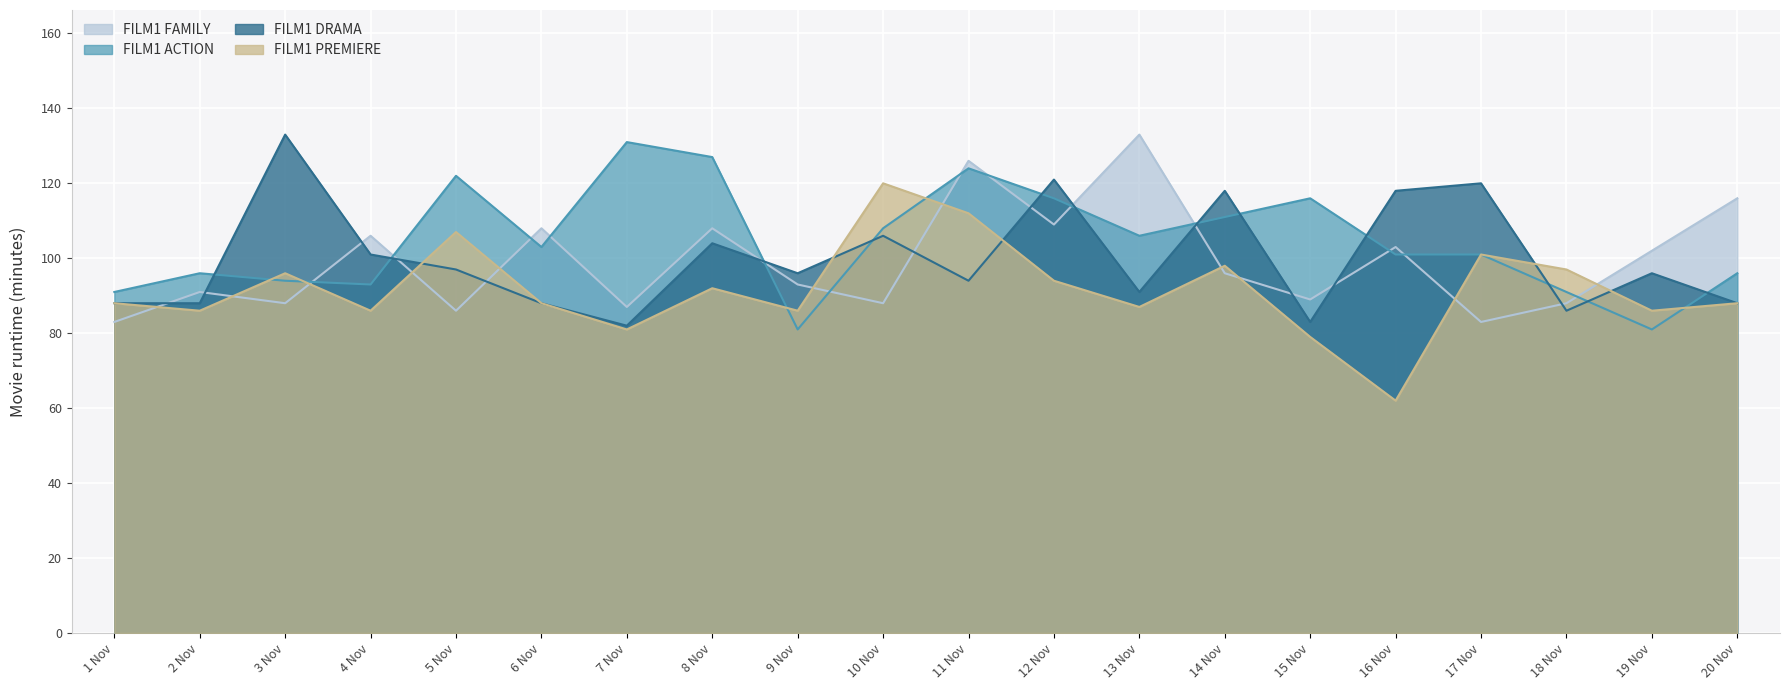

What is the total value across all series at 13 Nov?

417